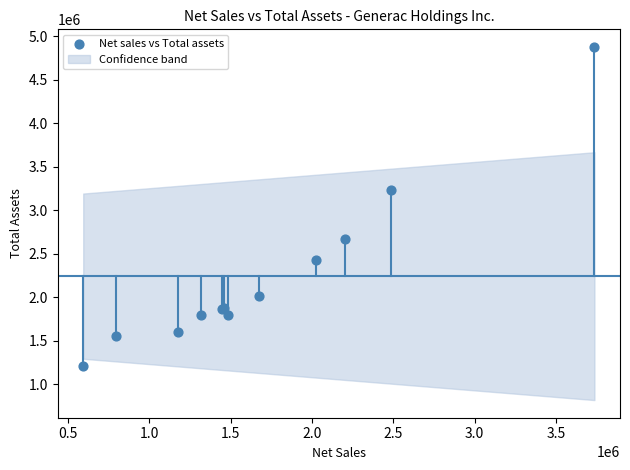

What Y value in the scatter plot is closest to 3043831?

3235423